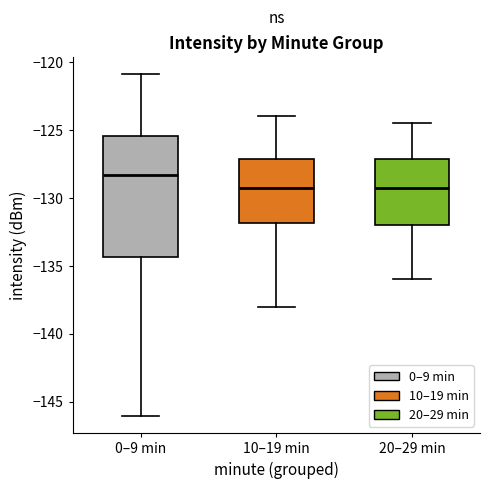

Reading left to right, transcribe this box plot: for each box, give where its median line is, the range the box spans, and where its two whiskers end, as read against the y-axis. The values are not printed on the chart, so give them approximately, as read against the axis.

0–9 min: median -128.5, box -134.5 to -125.5, whiskers -146.0 to -121.0
10–19 min: median -129.0, box -132.0 to -127.0, whiskers -138.0 to -124.0
20–29 min: median -129.0, box -132.0 to -127.0, whiskers -136.0 to -124.5